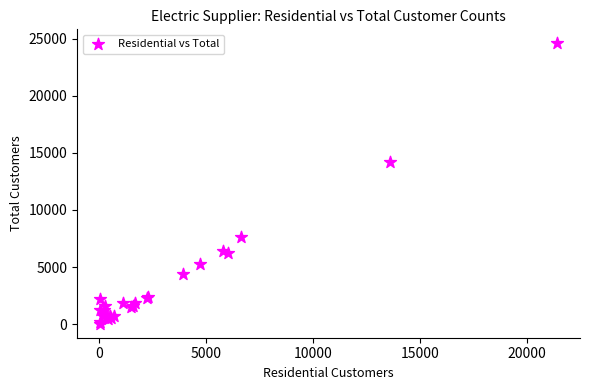

What Y value in the scatter plot is closest to 12313?

14229